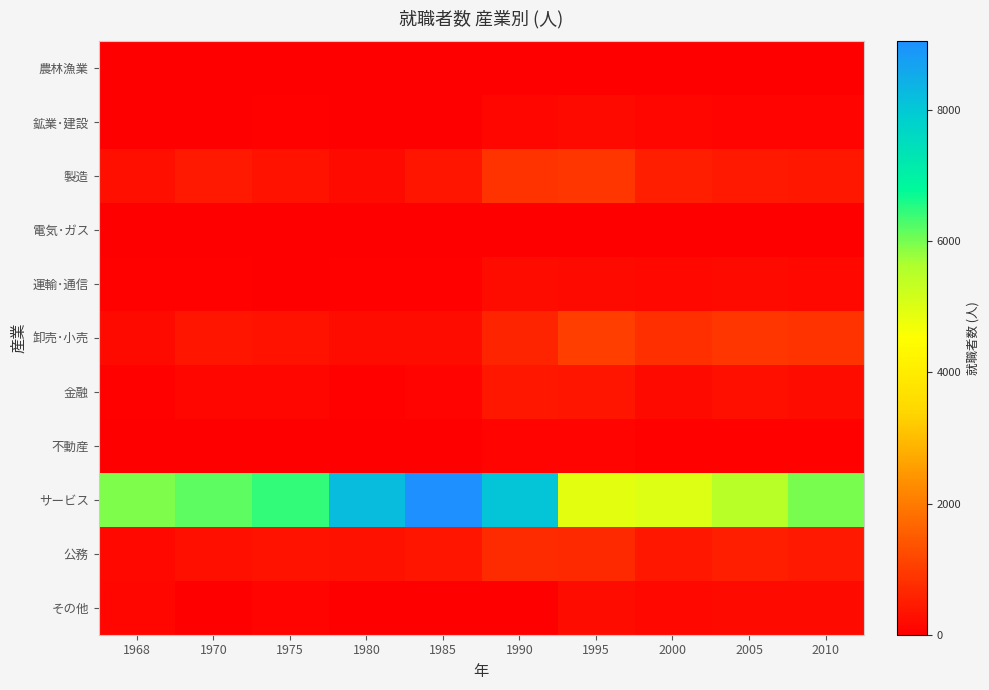

At how many categories does at least one series exceed 4853?

10